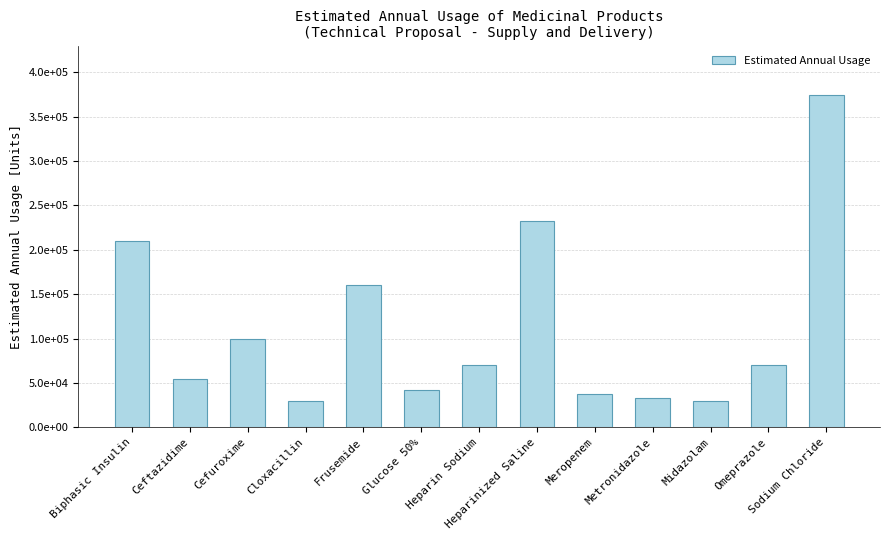

Does the chart contain any negative values?

No